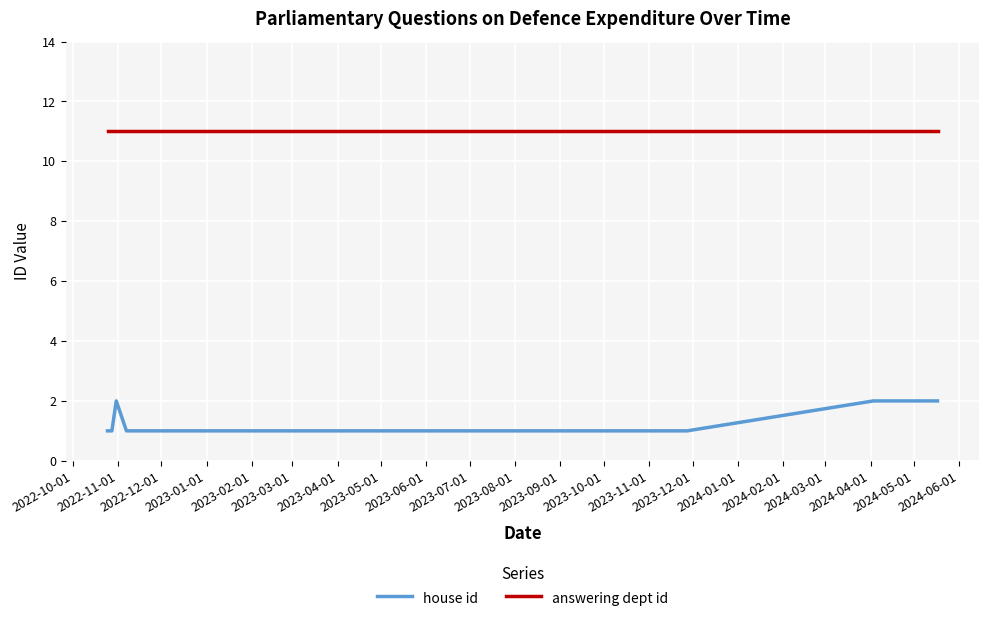

Which series has the largest total across all categories?

answering dept id